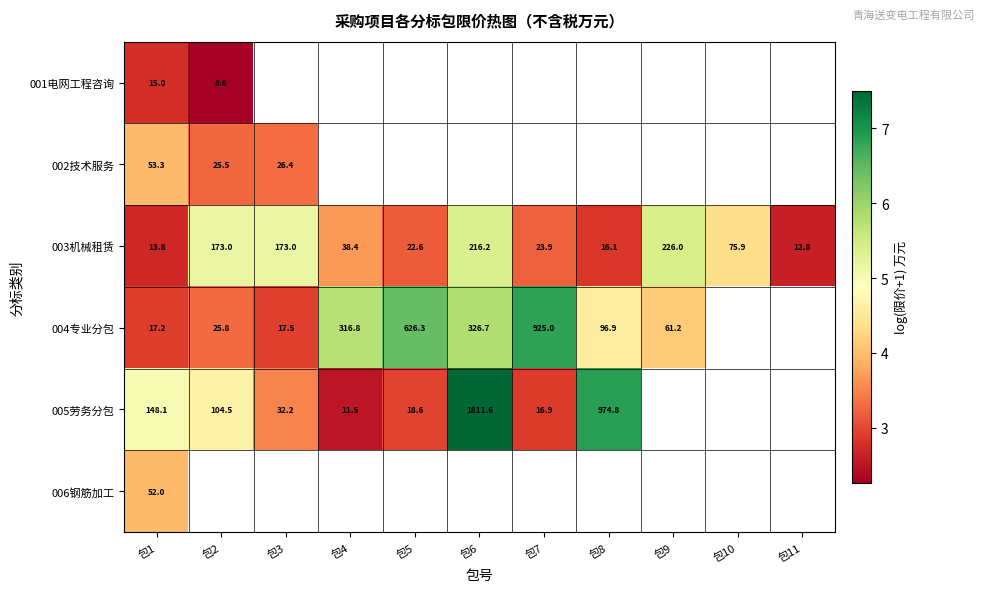

How many values in the 003机械租赁 series exceed 38?

6